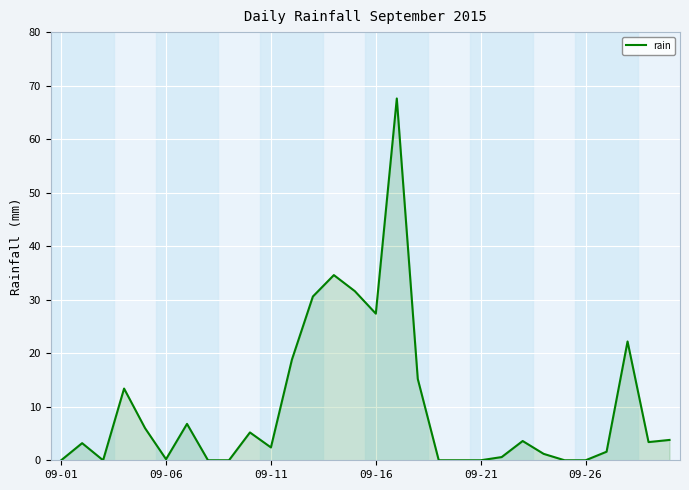

What is the average value?

10.0